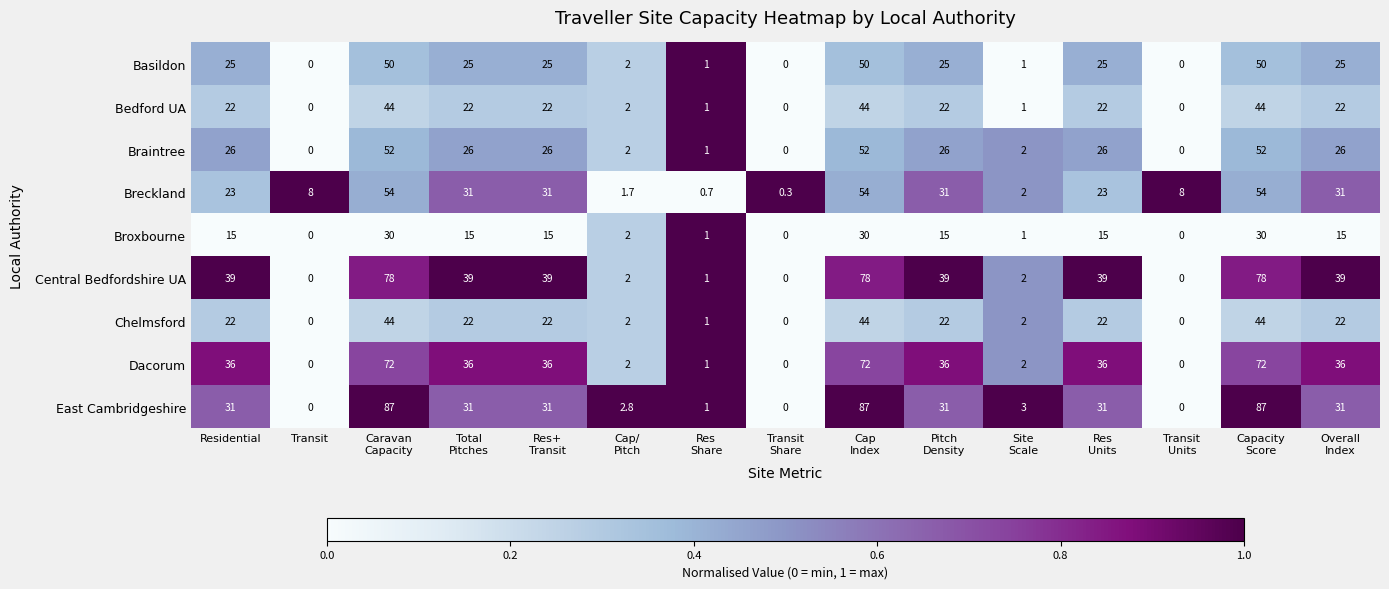

Which series has the largest total across all categories?

Central Bedfordshire UA